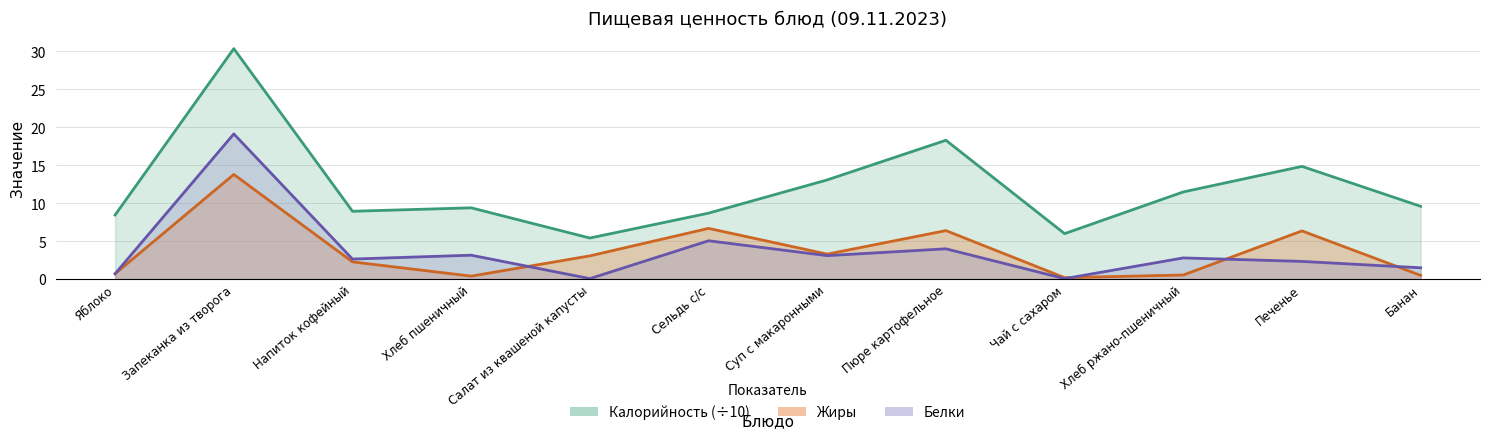

Which series has the largest range (max minus min)?

Калорийность